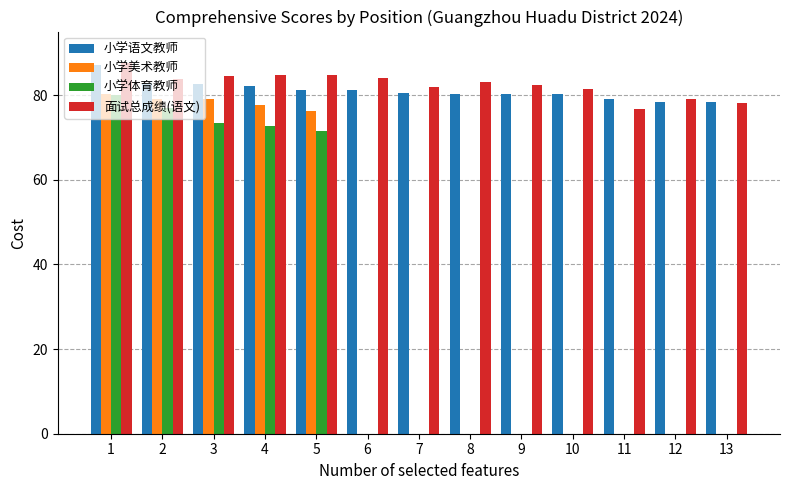

Is it true that 面试总成绩(语文) equals 28.2 at 11?

False